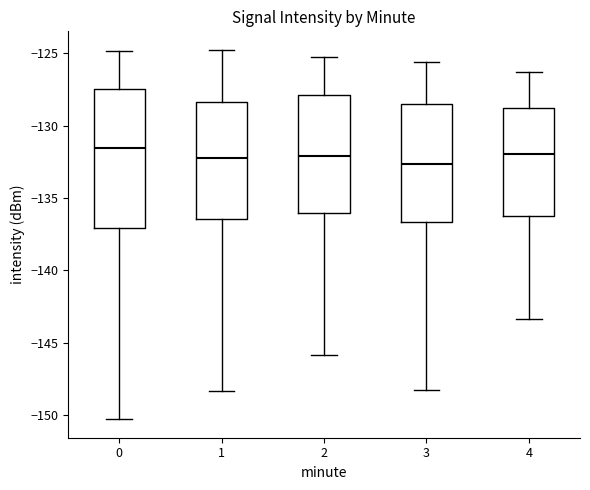

Reading left to right, transcribe this box plot: for each box, give where its median line is, the range the box spans, and where its two whiskers end, as read against the y-axis. The values are not printed on the chart, so give them approximately, as read against the axis.

0: median -131.5, box -137.0 to -127.5, whiskers -150.5 to -125.0
1: median -132.0, box -136.5 to -128.5, whiskers -148.5 to -125.0
2: median -132.0, box -136.0 to -128.0, whiskers -146.0 to -125.5
3: median -132.5, box -136.5 to -128.5, whiskers -148.5 to -125.5
4: median -132.0, box -136.5 to -129.0, whiskers -143.5 to -126.5